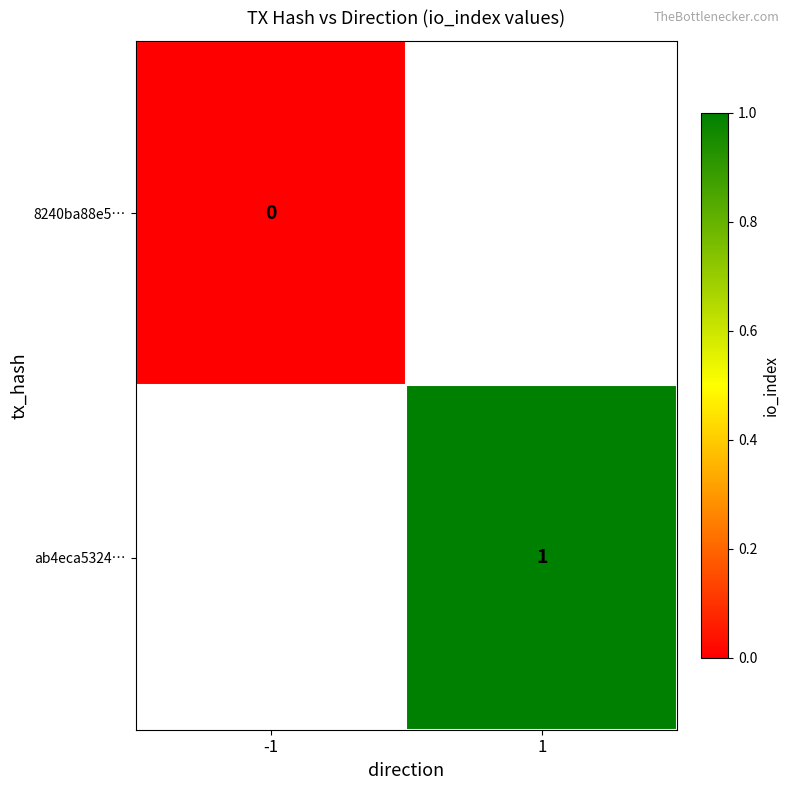

Rank the series by their maximum value, from lowest to highest.

8240ba88e5…, ab4eca5324…